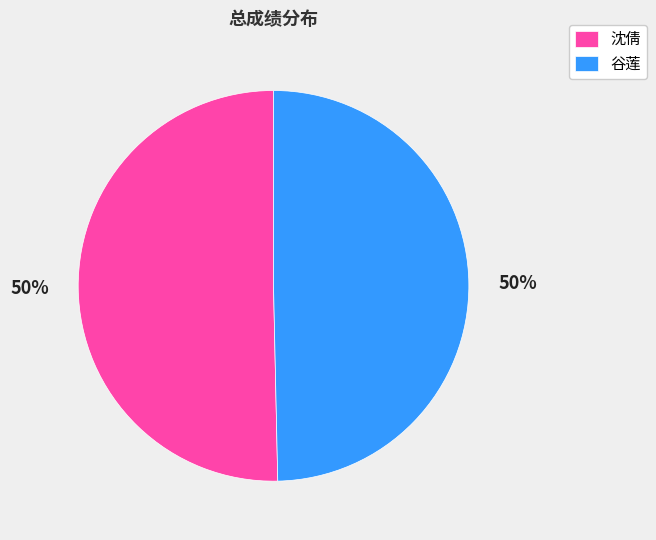

What is the ratio of the value at 沈倩 to the value at 谷莲?

1.0